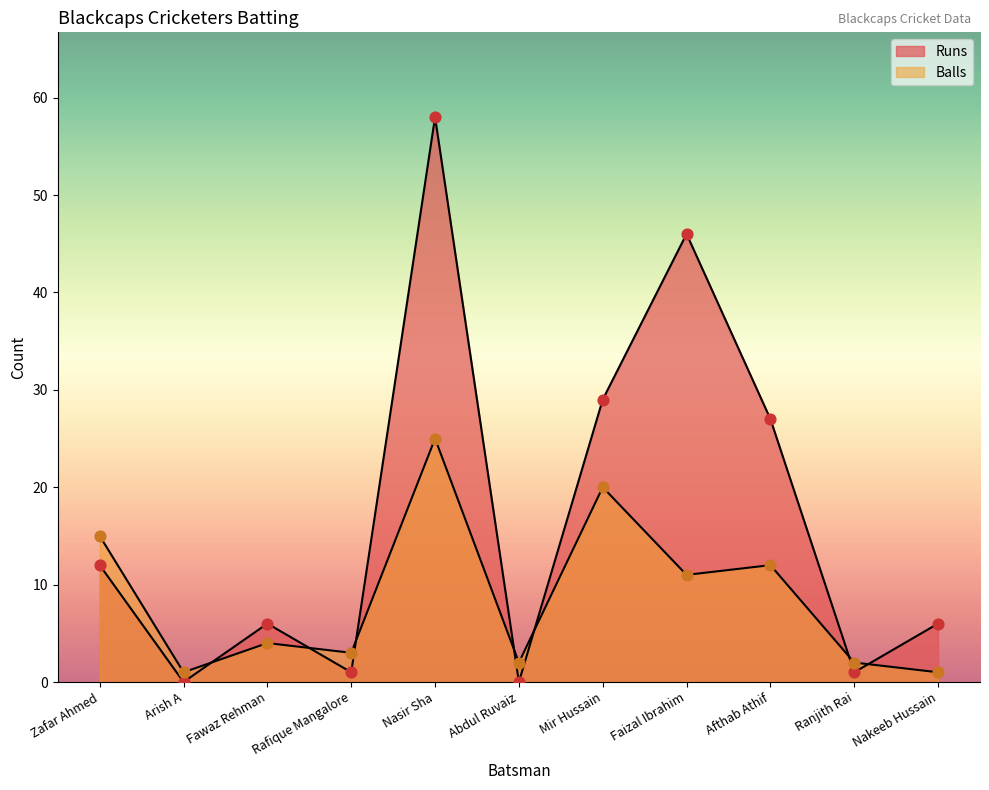

Which series reaches the maximum Y coordinate?

Runs